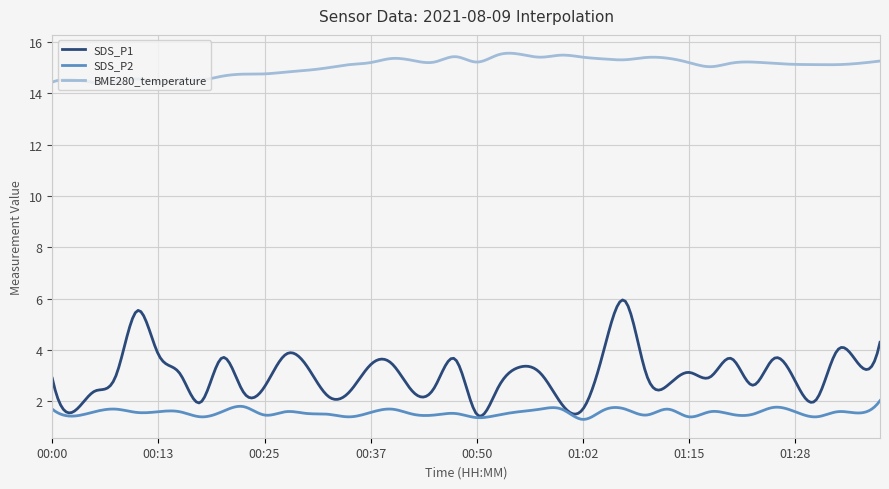

Which series has the largest total across all categories?

BME280_temperature